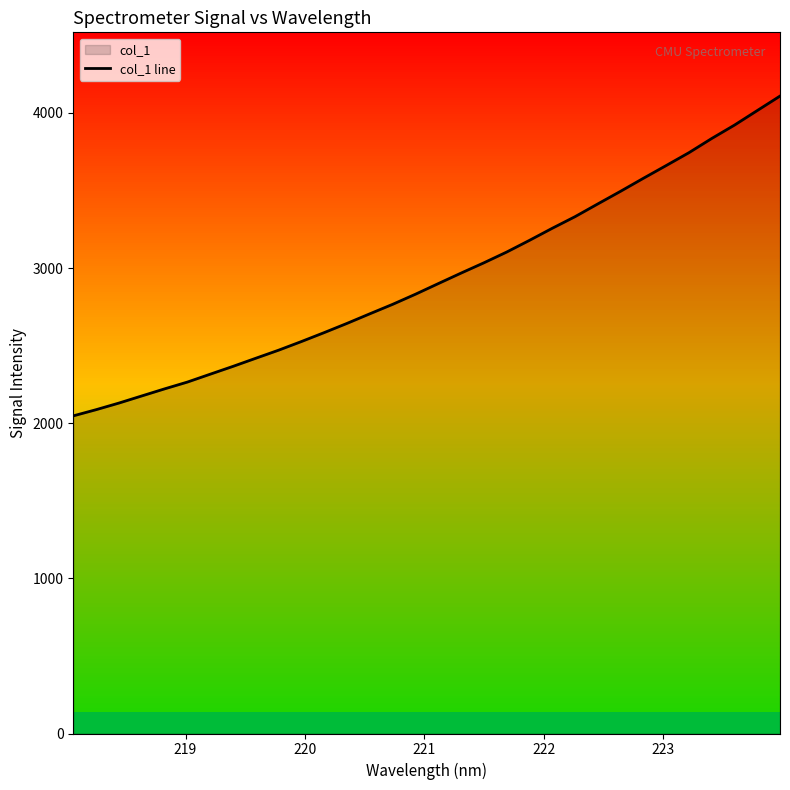

Reading right to left, what are all the values shown in this chart?

4108.0	4014.6	3920.9	3834.6	3743.1	3660.2	3578.1	3494.4	3413.0	3330.8	3255.9	3178.1	3102.7	3033.4	2967.2	2899.4	2831.1	2765.9	2705.0	2643.2	2583.9	2526.2	2470.5	2418.5	2366.1	2315.6	2264.9	2221.0	2175.4	2129.5	2086.9	2047.1